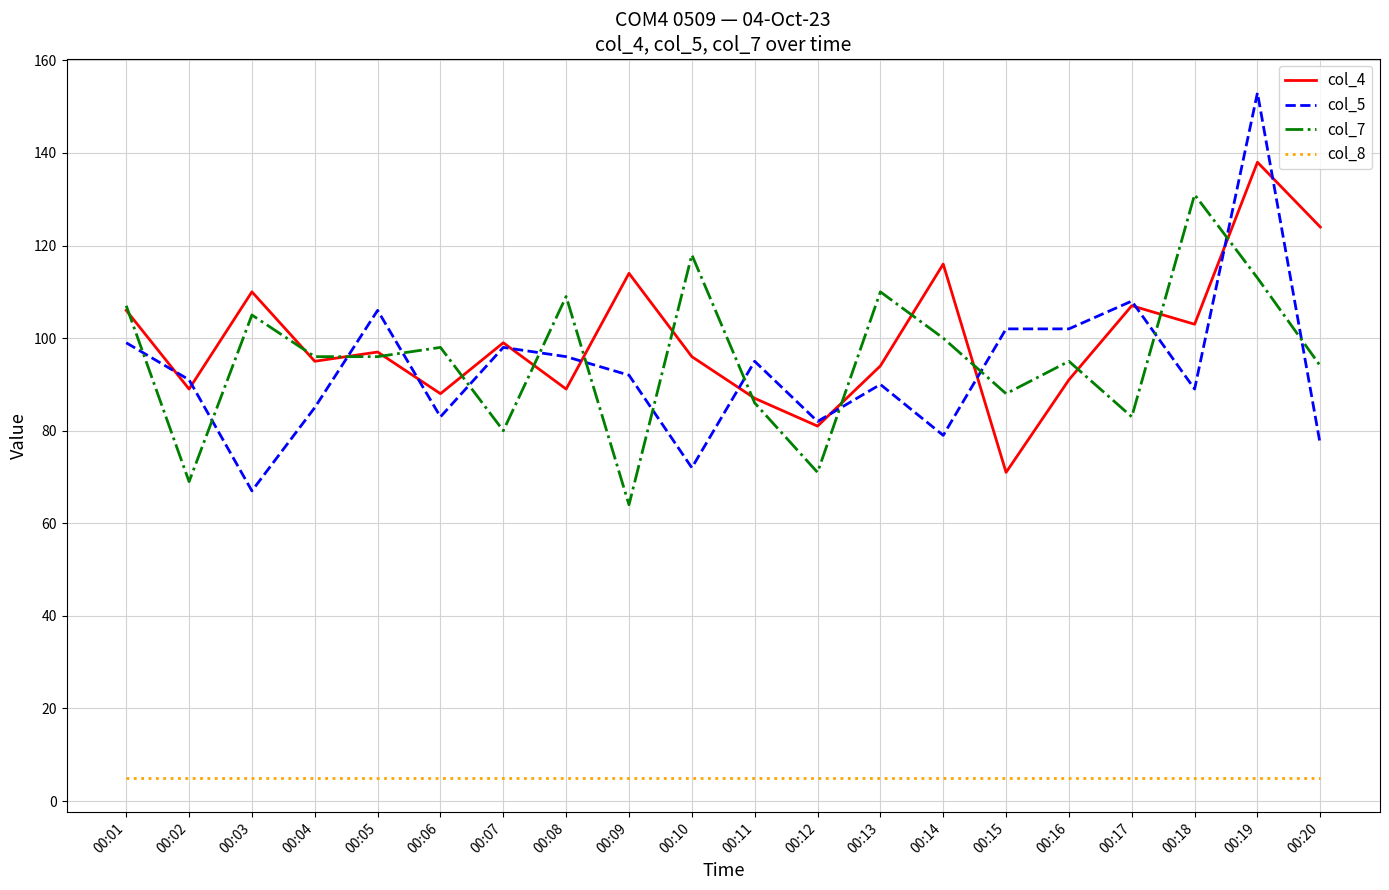

What is the sum of all col_8 values?

100